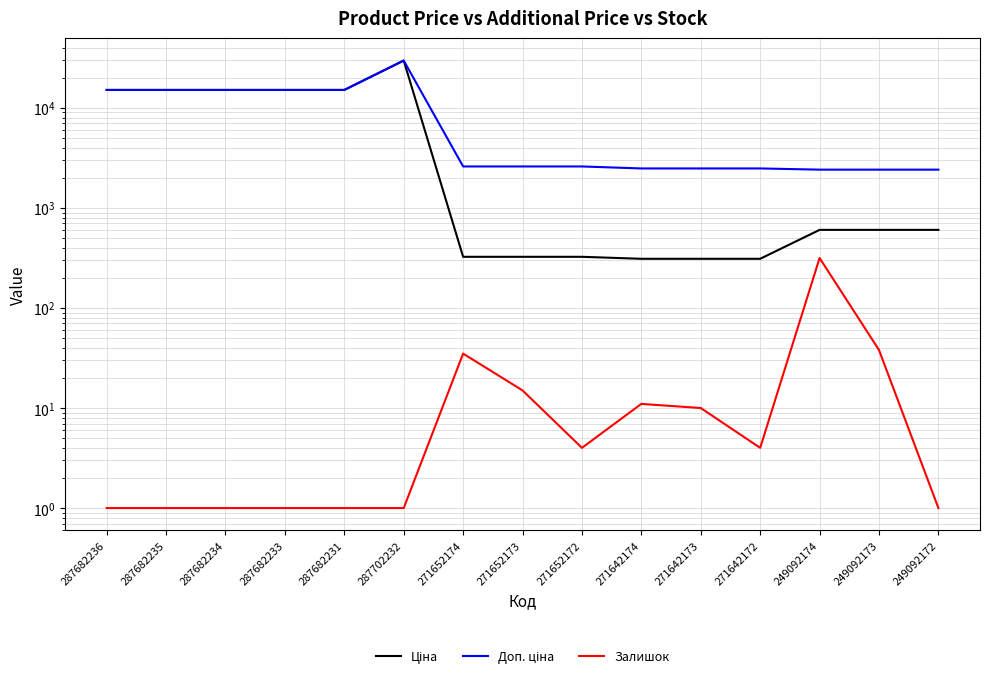

What is the value of the Залишок point at the 3rd from the left?

1.0